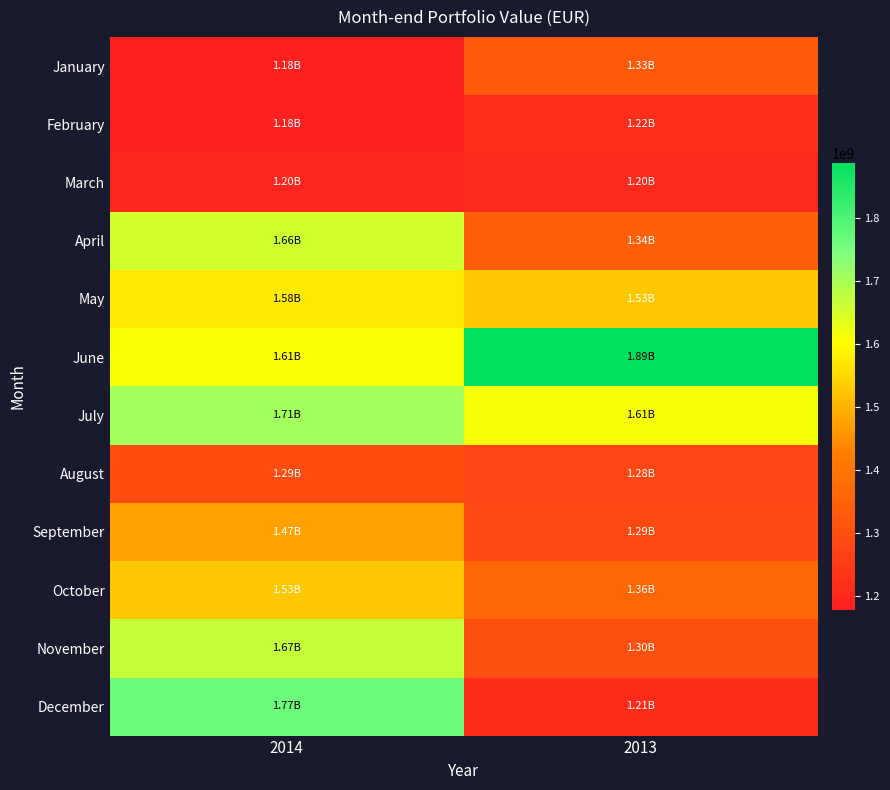

Reading left to right, transcribe all the data shown in this chart.

January: 2014=1177439934.9	2013=1326590120.3
February: 2014=1179999253.3	2013=1216079322.1
March: 2014=1199047139.3	2013=1204046552.1
April: 2014=1656027055.4	2013=1341913098.7
May: 2014=1576500566.1	2013=1526164786.5
June: 2014=1605480021.2	2013=1888120702.7
July: 2014=1707587250.8	2013=1613235085.6
August: 2014=1293290758.2	2013=1277663911.9
September: 2014=1473957318.8	2013=1287899058.2
October: 2014=1526081844.7	2013=1360665675.5
November: 2014=1667450723.5	2013=1301511583.1
December: 2014=1766297478.4	2013=1212570339.5